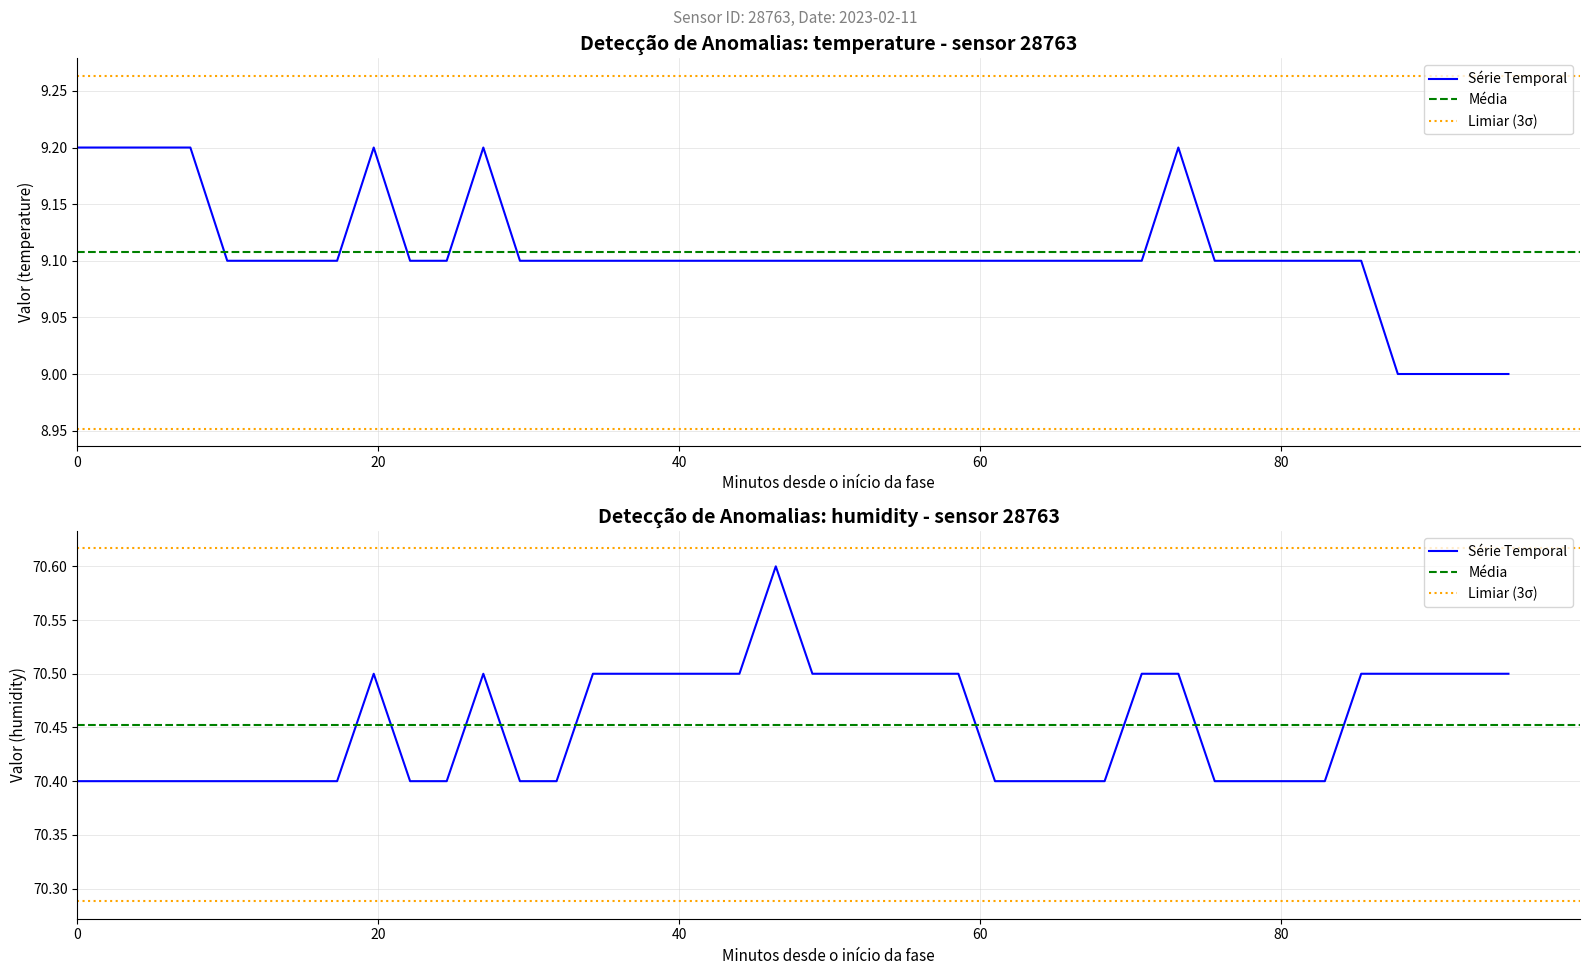

Which series reaches the maximum Y coordinate?

humidity